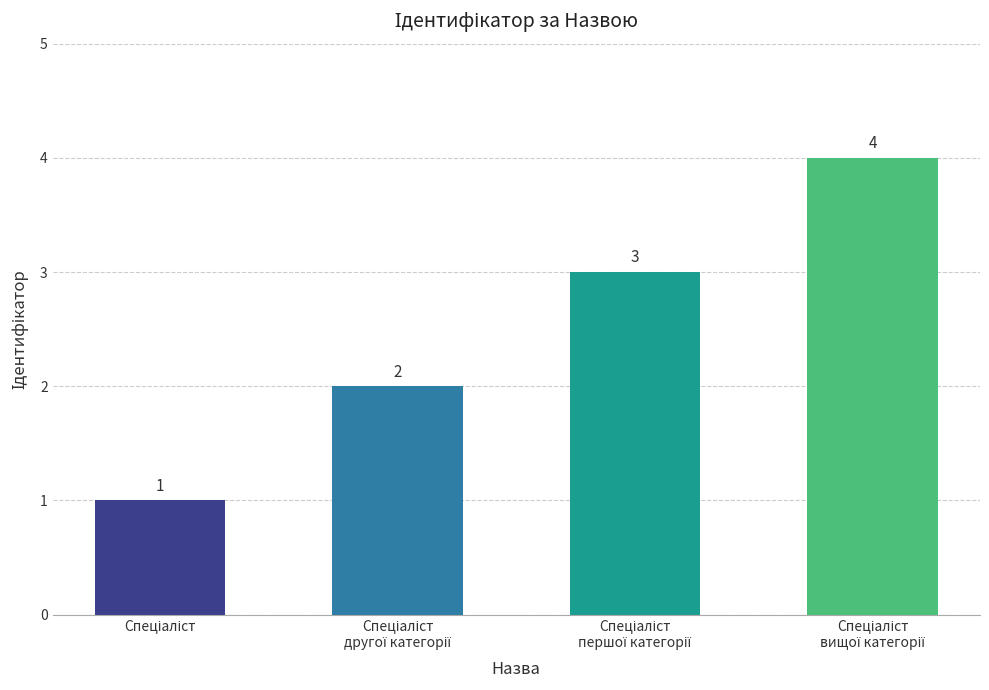

What is the value of the 4th bar from the left?

4